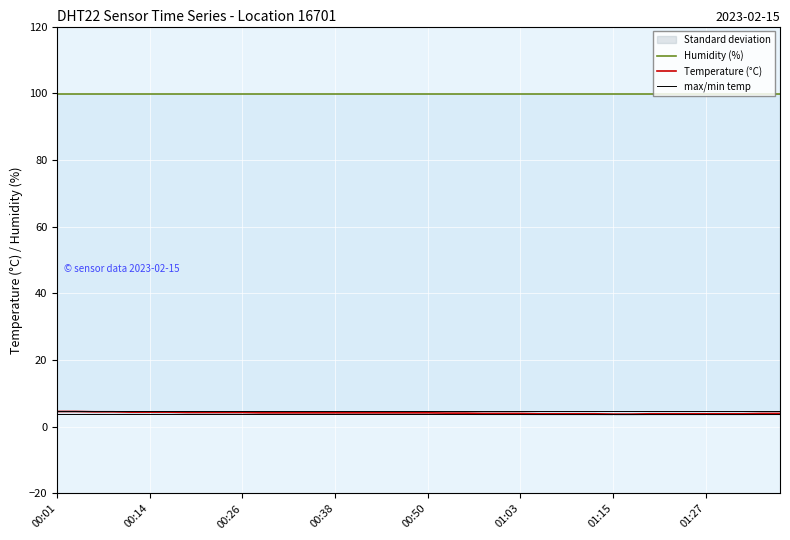

True or false: the data shows 4.5 at 2023-02-15T00:08:51.

True